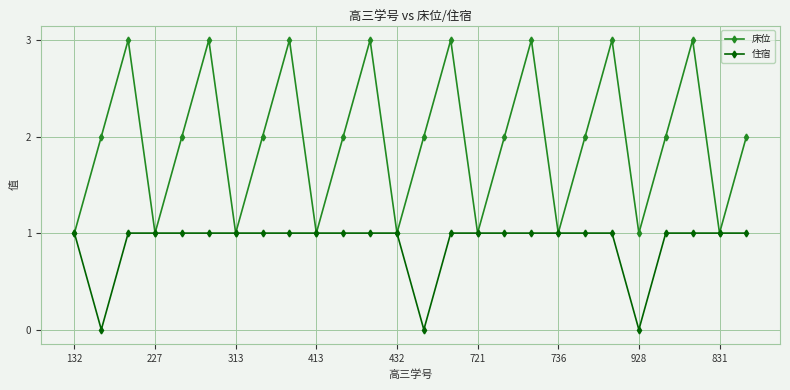

What is the maximum value for 住宿?

1